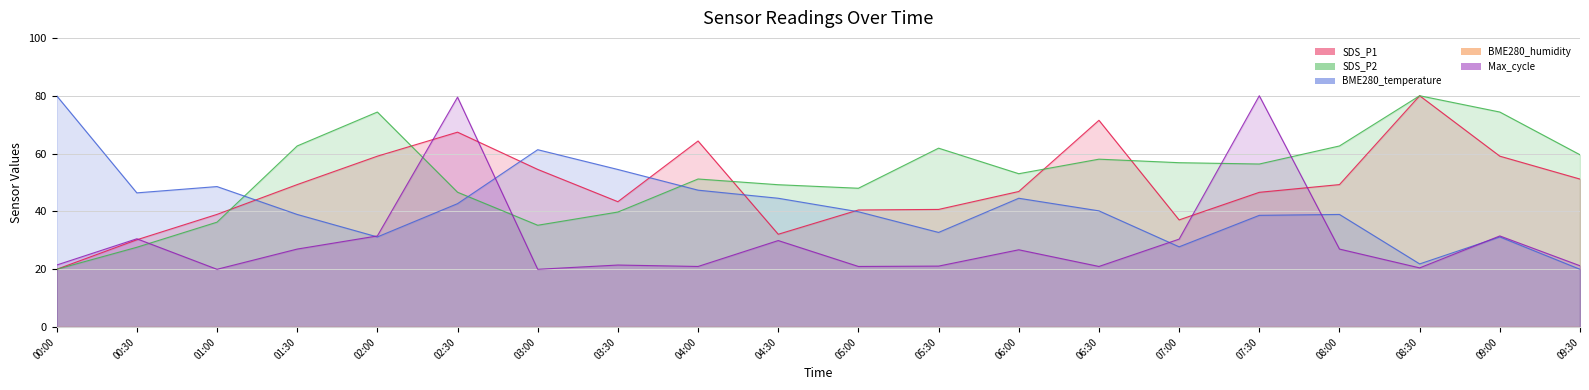

At which category is the sum across all series the highest?

02:30